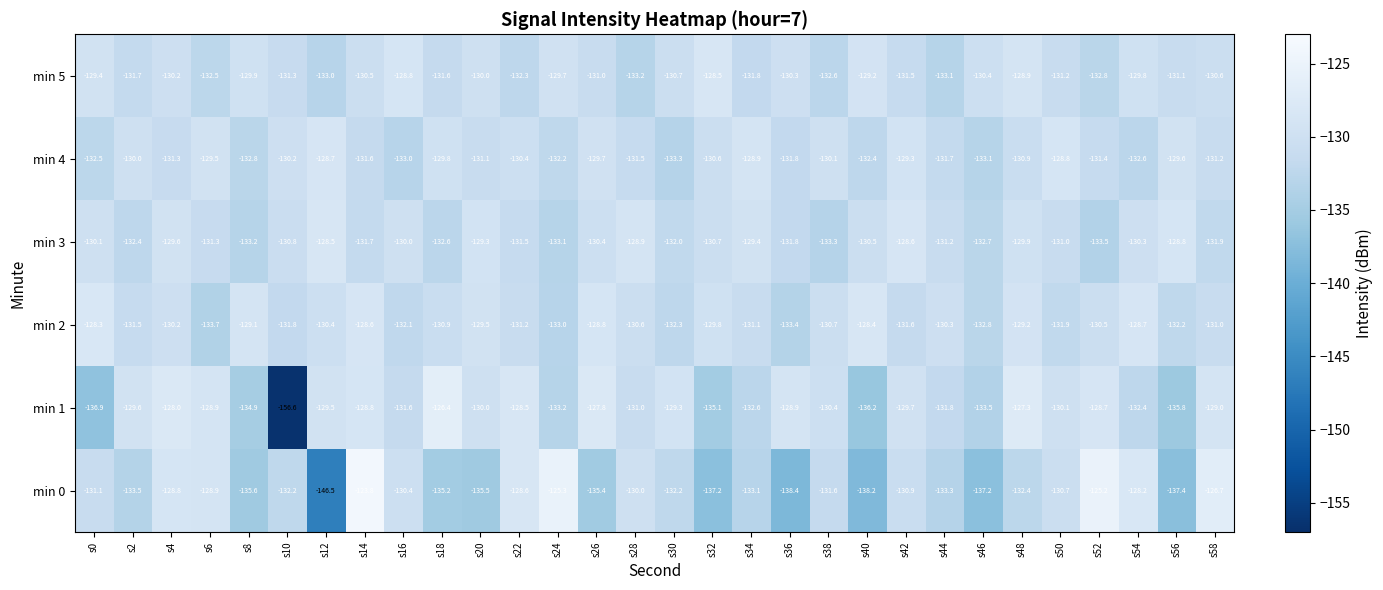

Count the number of data series in this chart.

6